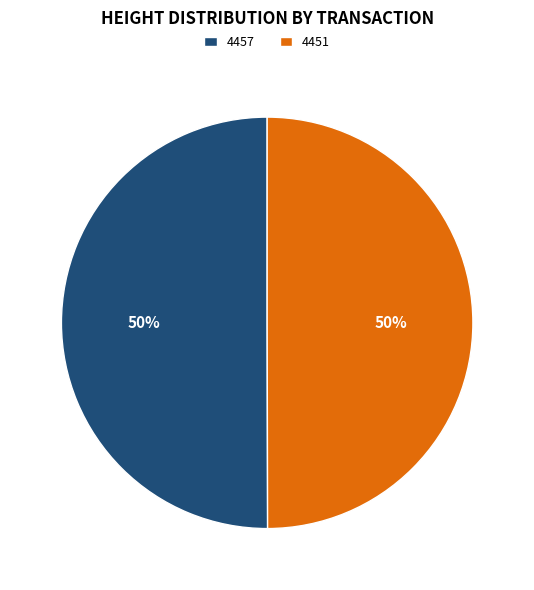

To the nearest percent, what is the average slice percentage?

50%